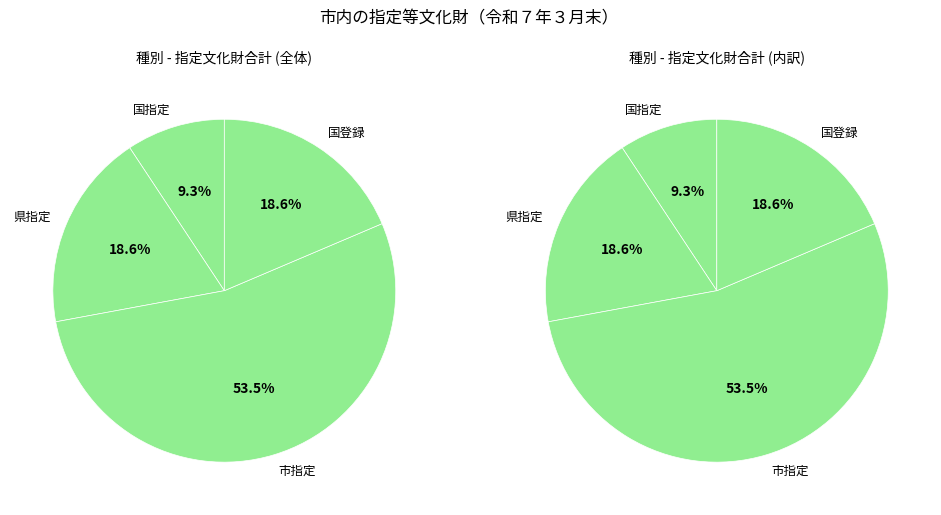

To the nearest percent, what percentage of the pie is 市指定?

53%